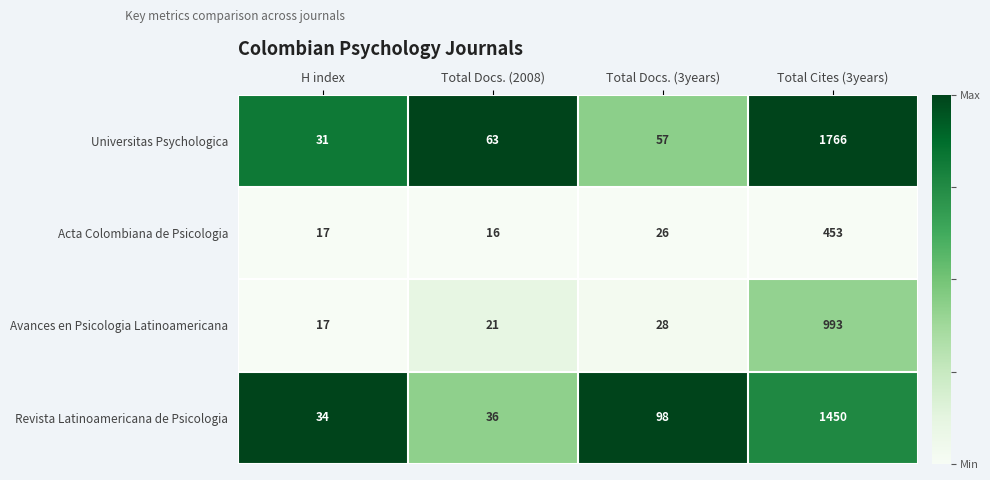

What is the sum of all Avances en Psicologia Latinoamericana values?

1059